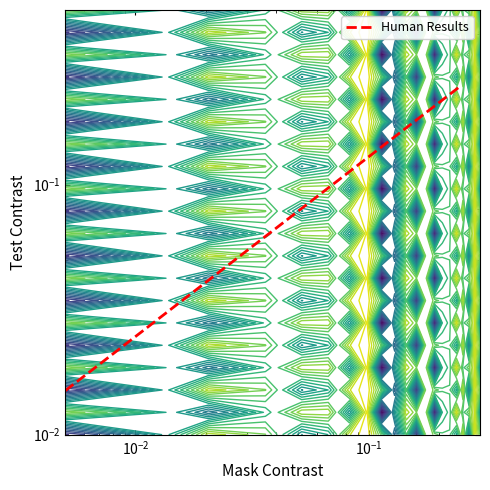

Reading left to right, what are all the values shown in this chart?

0.0	0.0	0.0	0.0	0.0	0.0	0.0	0.0	0.0	0.1	0.1	0.1	0.1	0.1	0.1	0.1	0.2	0.2	0.2	0.2